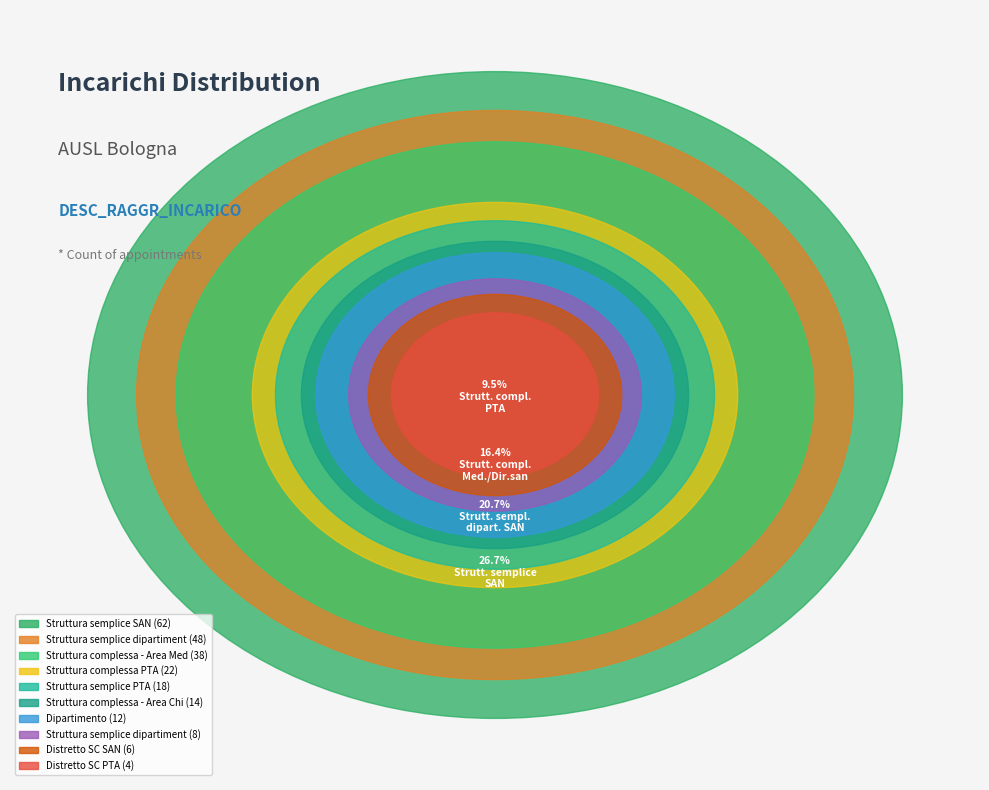

Is it true that Struttura complessa - Area Chirurgica is 12% of the pie?

False